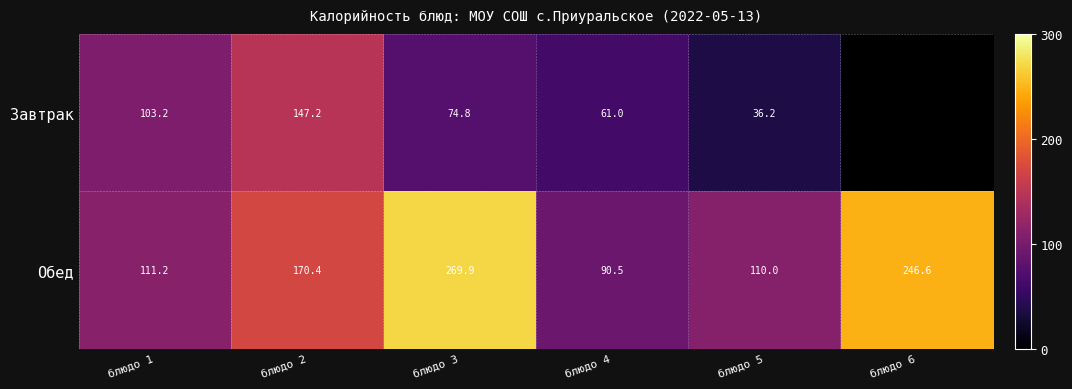

How many data points in Завтрак are above 103?

2